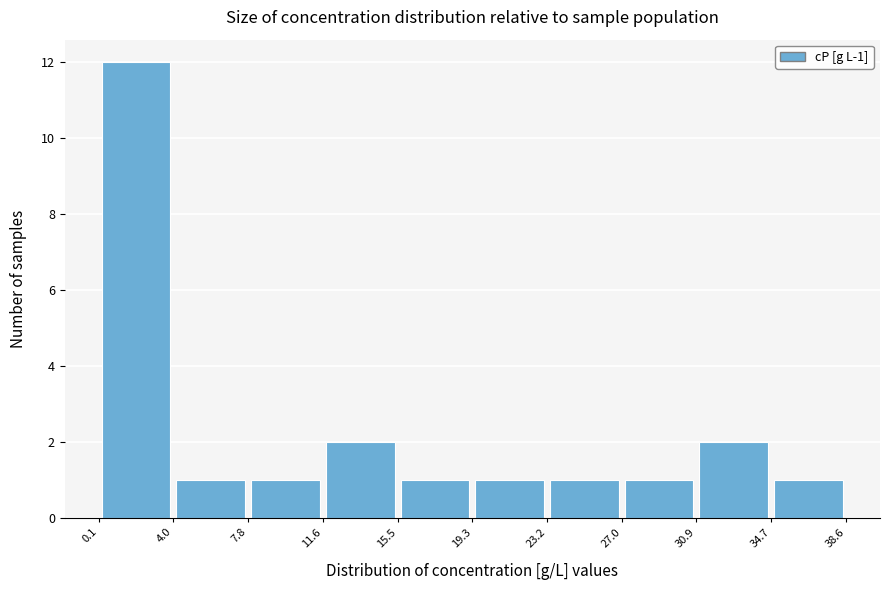

Which range on the x-axis has the tallest bar?

0.1 to 4.0